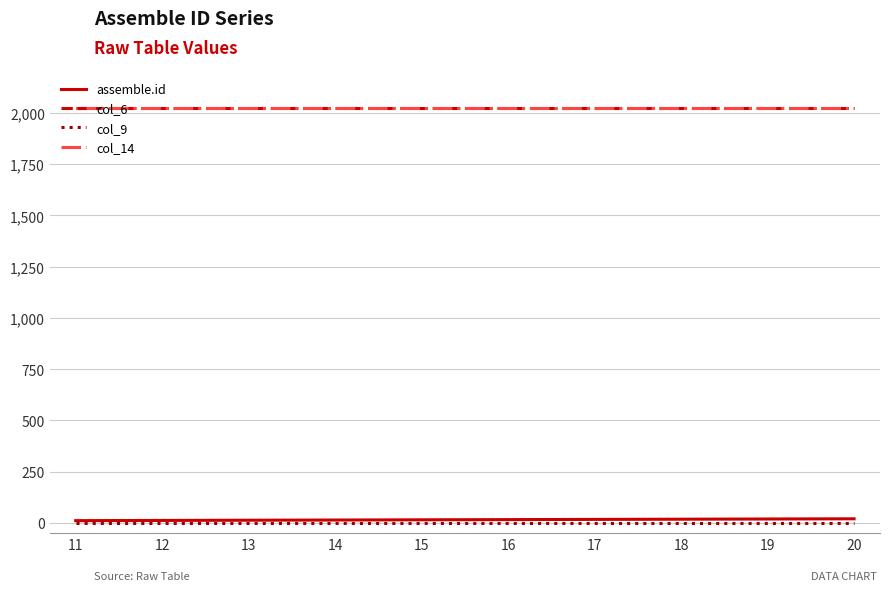

What is the difference between the highest and lowest values at 13?

2022